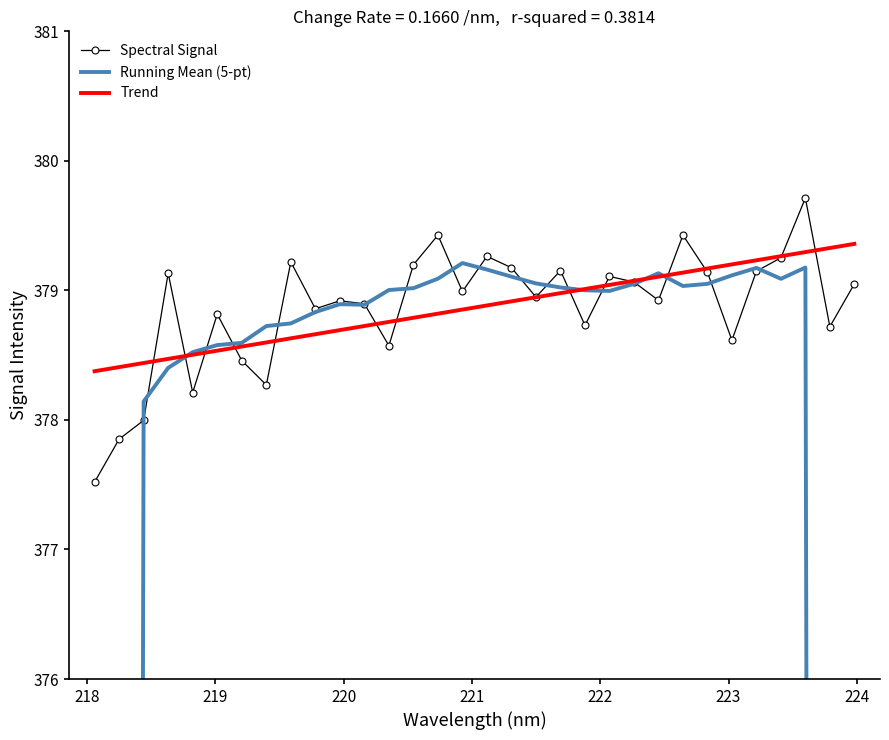

What is the lowest value of the Trend series?

378.4